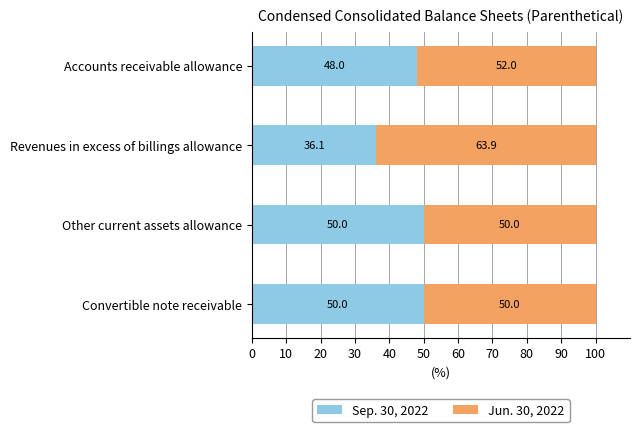

What are all the series names shown in the legend?

Sep. 30, 2022, Jun. 30, 2022